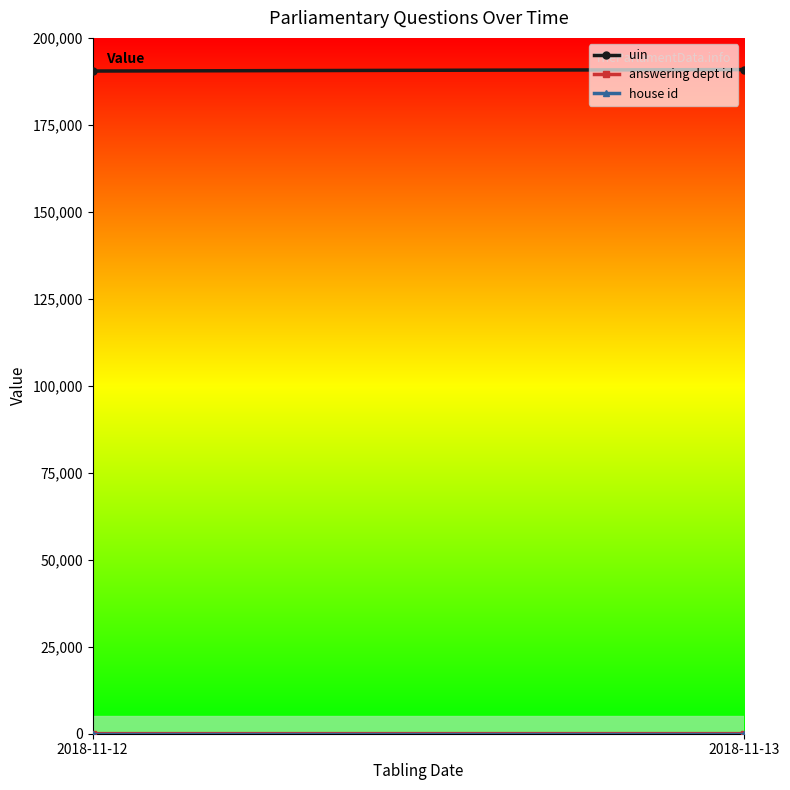

The value of house id at 2018-11-12 is 1.6. True or false?

False